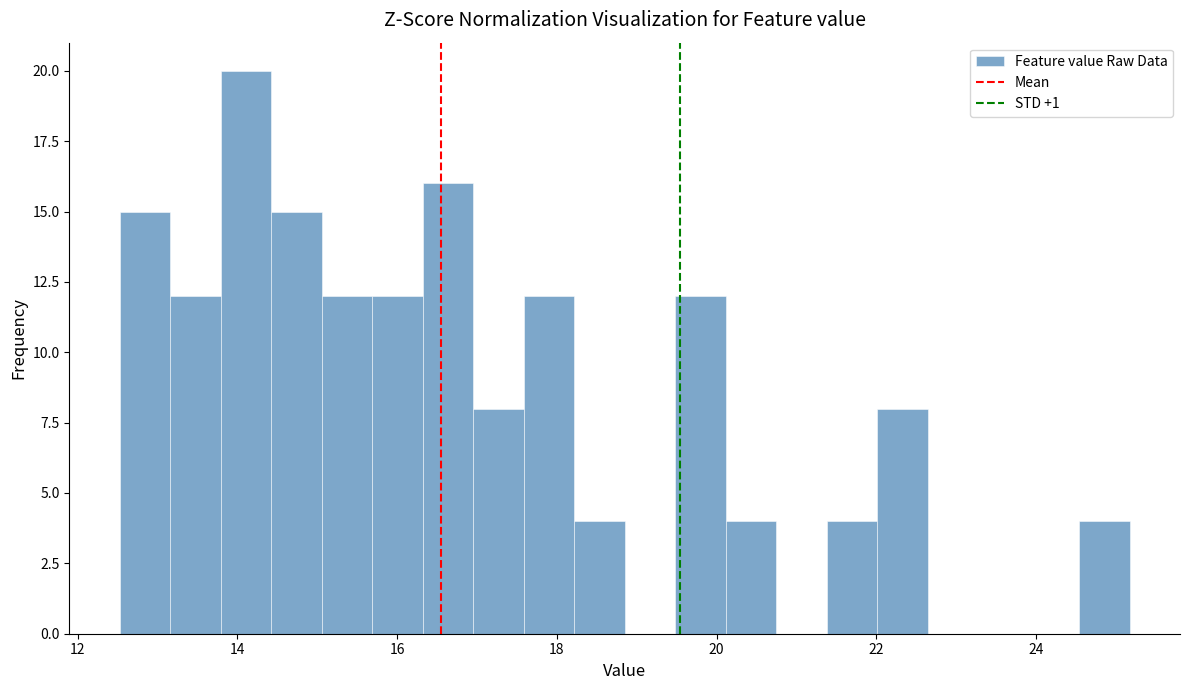

Read against the x-axis, roughly where is the centre of the tallest bar?

14.2